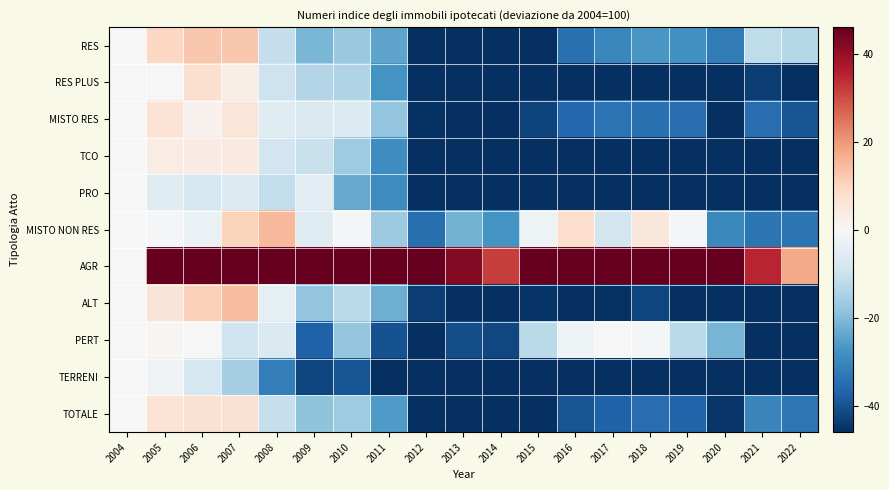

Reading left to right, list all the values displayed in this chart.

RES: 2004=0.0	2005=9.7	2006=12.4	2007=12.4	2008=-10.8	2009=-21.2	2010=-17.1	2011=-24.1	2012=-53.9	2013=-57.7	2014=-54.4	2015=-45.8	2016=-34.4	2017=-30.2	2018=-26.7	2019=-28.0	2020=-32.3	2021=-11.5	2022=-13.0
RES PLUS: 2004=0.0	2005=0.0	2006=7.3	2007=2.6	2008=-9.4	2009=-13.4	2010=-14.0	2011=-27.4	2012=-52.7	2013=-57.1	2014=-58.1	2015=-54.0	2016=-47.4	2017=-47.0	2018=-47.0	2019=-48.8	2020=-55.7	2021=-43.6	2022=-50.7
MISTO RES: 2004=0.0	2005=6.7	2006=2.0	2007=5.5	2008=-5.4	2009=-6.6	2010=-6.2	2011=-18.0	2012=-45.5	2013=-46.1	2014=-49.2	2015=-42.5	2016=-36.3	2017=-34.1	2018=-34.2	2019=-35.0	2020=-48.8	2021=-34.9	2022=-39.6
TCO: 2004=0.0	2005=3.3	2006=3.6	2007=4.6	2008=-8.8	2009=-10.4	2010=-16.5	2011=-28.5	2012=-52.6	2013=-56.2	2014=-59.1	2015=-55.0	2016=-53.8	2017=-55.1	2018=-54.0	2019=-59.0	2020=-71.7	2021=-73.0	2022=-75.3
PRO: 2004=0.0	2005=-5.5	2006=-7.8	2007=-6.4	2008=-11.3	2009=-5.3	2010=-23.3	2011=-28.9	2012=-47.7	2013=-58.4	2014=-61.1	2015=-59.0	2016=-54.0	2017=-51.5	2018=-50.8	2019=-56.8	2020=-69.8	2021=-70.5	2022=-76.2
MISTO NON RES: 2004=0.0	2005=-0.8	2006=-3.1	2007=10.4	2008=14.9	2009=-5.7	2010=-1.0	2011=-16.7	2012=-34.8	2013=-21.9	2014=-27.5	2015=-2.4	2016=8.2	2017=-8.5	2018=5.2	2019=-0.5	2020=-29.8	2021=-33.5	2022=-33.5
AGR: 2004=0.0	2005=46.0	2006=49.3	2007=72.8	2008=100.1	2009=125.7	2010=153.4	2011=137.8	2012=59.0	2013=42.1	2014=31.9	2015=88.6	2016=77.4	2017=78.5	2018=113.6	2019=84.3	2020=46.3	2021=35.2	2022=17.6
ALT: 2004=0.0	2005=6.0	2006=11.0	2007=14.1	2008=-4.1	2009=-18.2	2010=-12.5	2011=-22.6	2012=-43.7	2013=-47.8	2014=-49.3	2015=-45.3	2016=-47.7	2017=-45.6	2018=-42.4	2019=-48.4	2020=-57.4	2021=-52.0	2022=-59.8
PERT: 2004=0.0	2005=0.9	2006=-0.2	2007=-9.3	2008=-6.8	2009=-37.2	2010=-17.9	2011=-40.0	2012=-51.0	2013=-40.9	2014=-42.0	2015=-12.3	2016=-2.0	2017=-0.3	2018=-0.6	2019=-12.4	2020=-21.5	2021=-63.3	2022=-72.1
TERRENI: 2004=0.0	2005=-1.5	2006=-8.1	2007=-15.4	2008=-31.9	2009=-42.4	2010=-39.7	2011=-54.9	2012=-70.9	2013=-76.8	2014=-77.0	2015=-74.6	2016=-73.3	2017=-72.2	2018=-72.7	2019=-74.7	2020=-81.1	2021=-80.9	2022=-82.8
TOTALE: 2004=0.0	2005=6.5	2006=6.9	2007=7.0	2008=-10.7	2009=-18.5	2010=-16.2	2011=-26.0	2012=-52.8	2013=-55.9	2014=-55.2	2015=-47.8	2016=-39.7	2017=-37.3	2018=-35.0	2019=-36.9	2020=-44.8	2021=-30.5	2022=-33.3